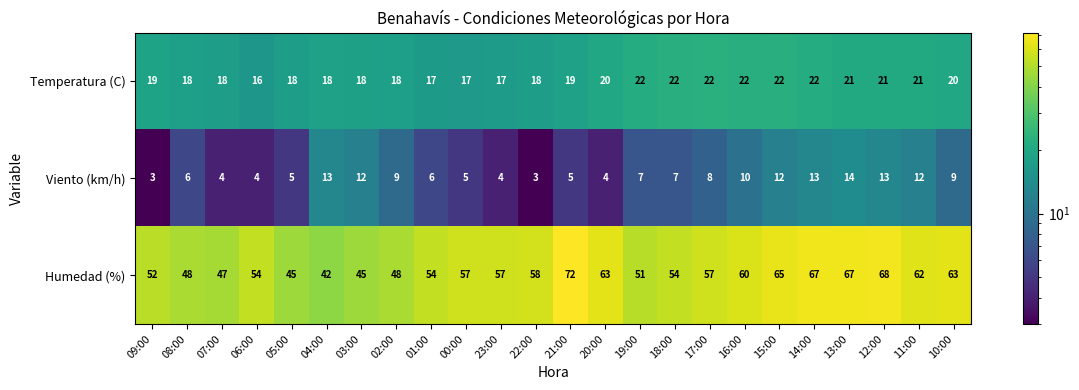

What is the spread (max minus min) of values at 09:00?

49